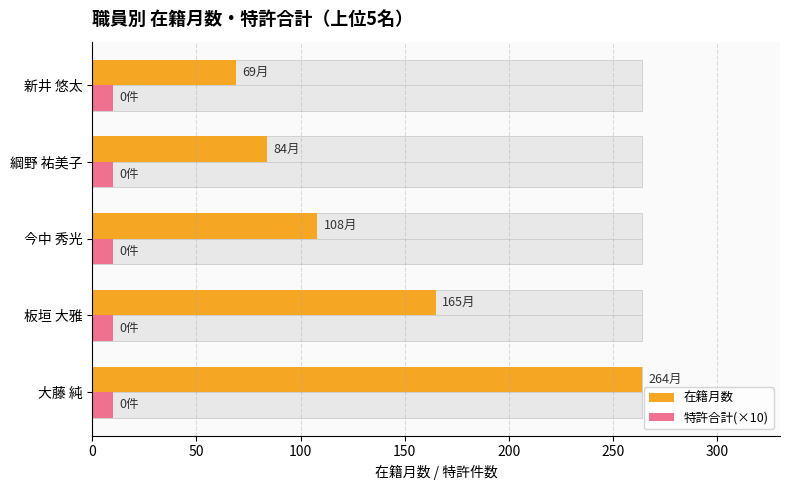

True or false: 在籍月数 has a value of 36.1 at 新井 悠太.

False